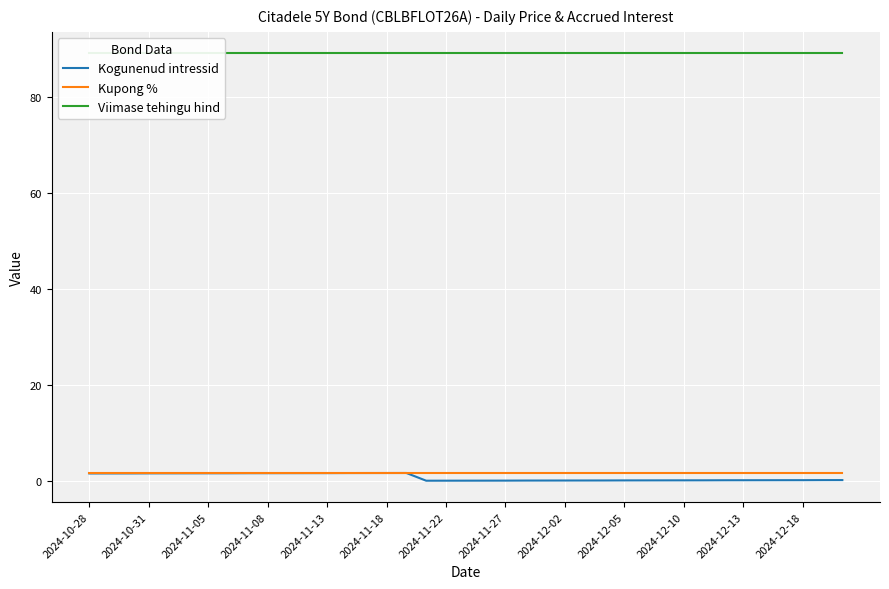

Reading left to right, extract all data points from this chart.

Kogunenud intressid: 1.5	1.5	1.5	1.5	1.5	1.6	1.6	1.6	1.6	1.6	1.6	1.6	1.6	1.6	1.6	1.6	1.6	0.0	0.0	0.0	0.0	0.0	0.0	0.0	0.1	0.1	0.1	0.1	0.1	0.1	0.1	0.1	0.1	0.1	0.1	0.1	0.1	0.1	0.1
Kupong %: 1.6	1.6	1.6	1.6	1.6	1.6	1.6	1.6	1.6	1.6	1.6	1.6	1.6	1.6	1.6	1.6	1.6	1.6	1.6	1.6	1.6	1.6	1.6	1.6	1.6	1.6	1.6	1.6	1.6	1.6	1.6	1.6	1.6	1.6	1.6	1.6	1.6	1.6	1.6
Viimase tehingu hind: 89.0	89.0	89.0	89.0	89.0	89.0	89.0	89.0	89.0	89.0	89.0	89.0	89.0	89.0	89.0	89.0	89.0	89.0	89.0	89.0	89.0	89.0	89.0	89.0	89.0	89.0	89.0	89.0	89.0	89.0	89.0	89.0	89.0	89.0	89.0	89.0	89.0	89.0	89.0